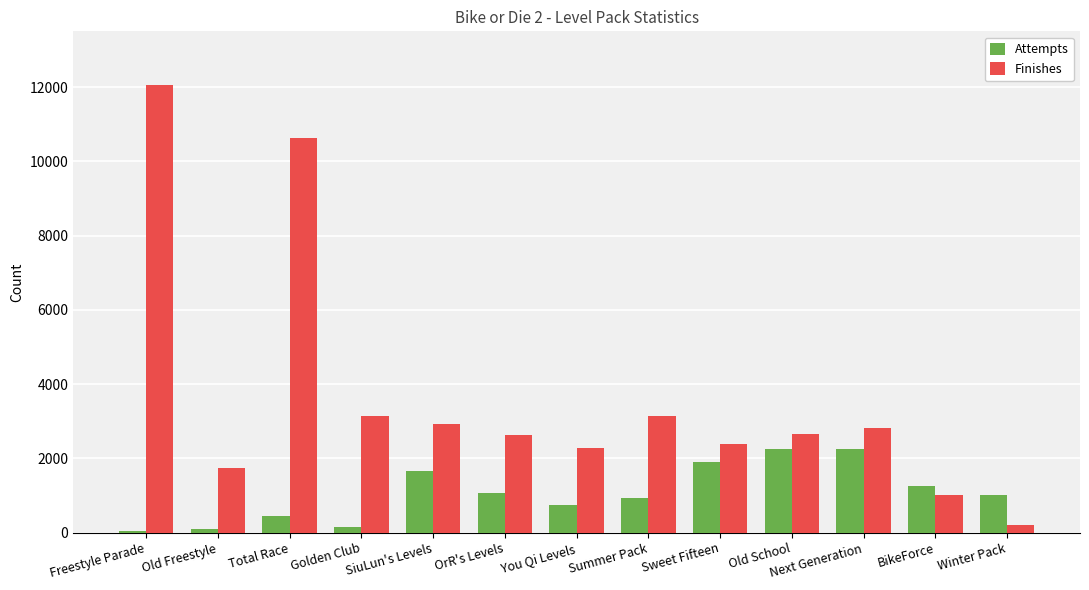

How many categories are shown in the chart?

13